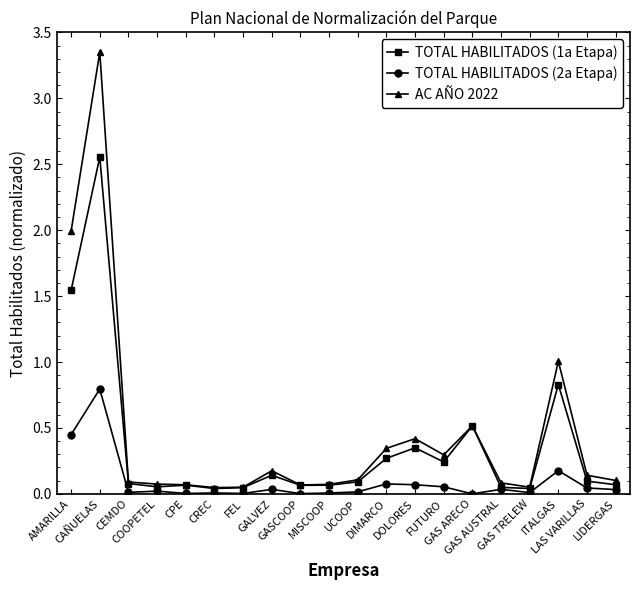

Which series has the widest spread of values?

AC AÑO 2022